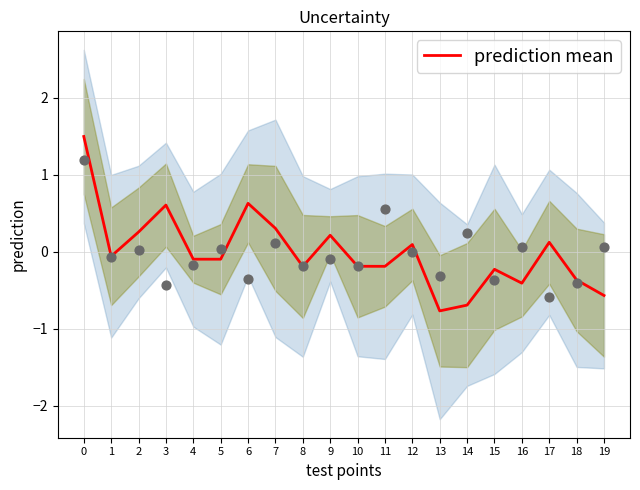

Between 5 and 9, which is larger?

9